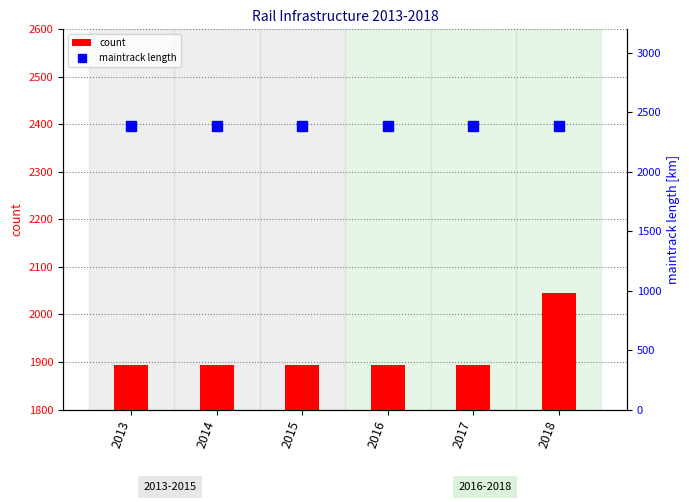

Which category has the lowest value across all series?

2013